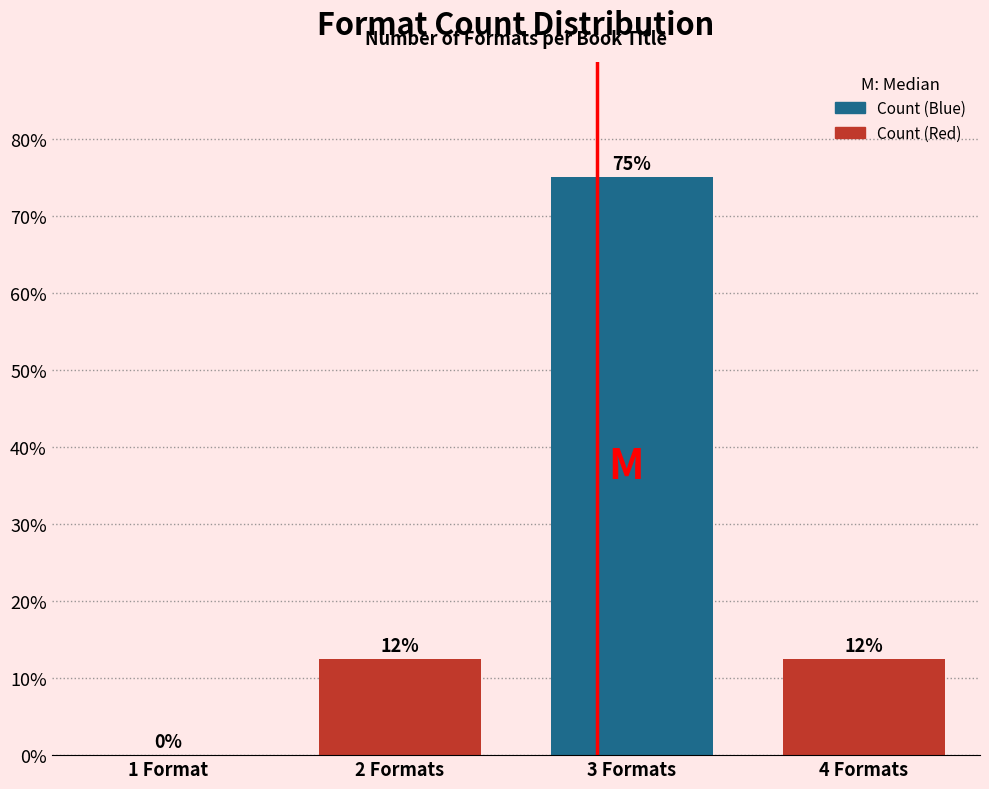

Are the bars horizontal?

No